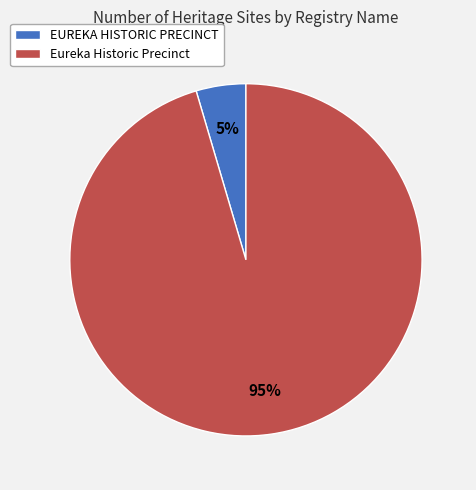

What is the smallest slice in the pie chart?

EUREKA HISTORIC PRECINCT